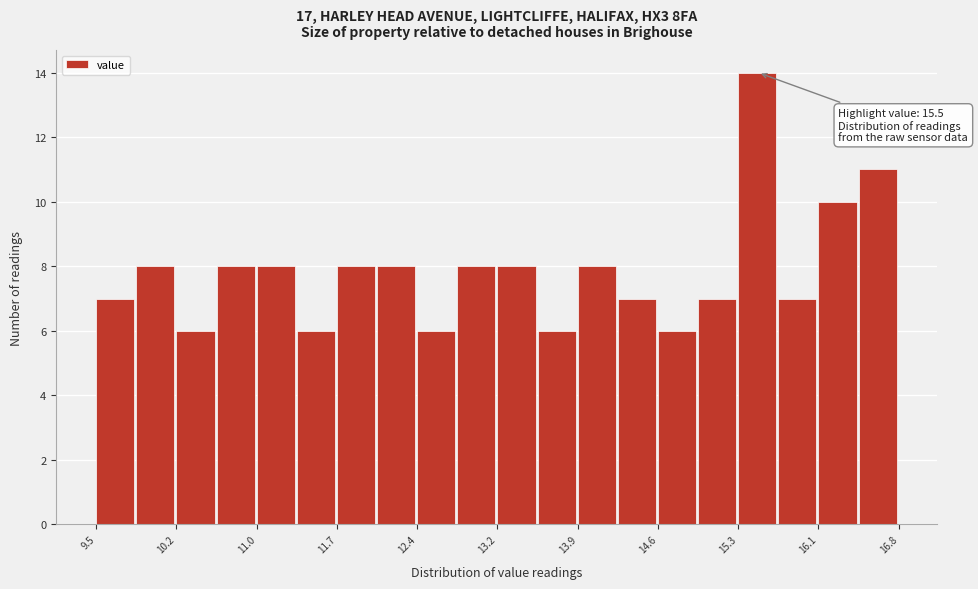

Around what value on the x-axis is the tallest bar? Give the approximate position of its centre, as read against the axis.

15.5